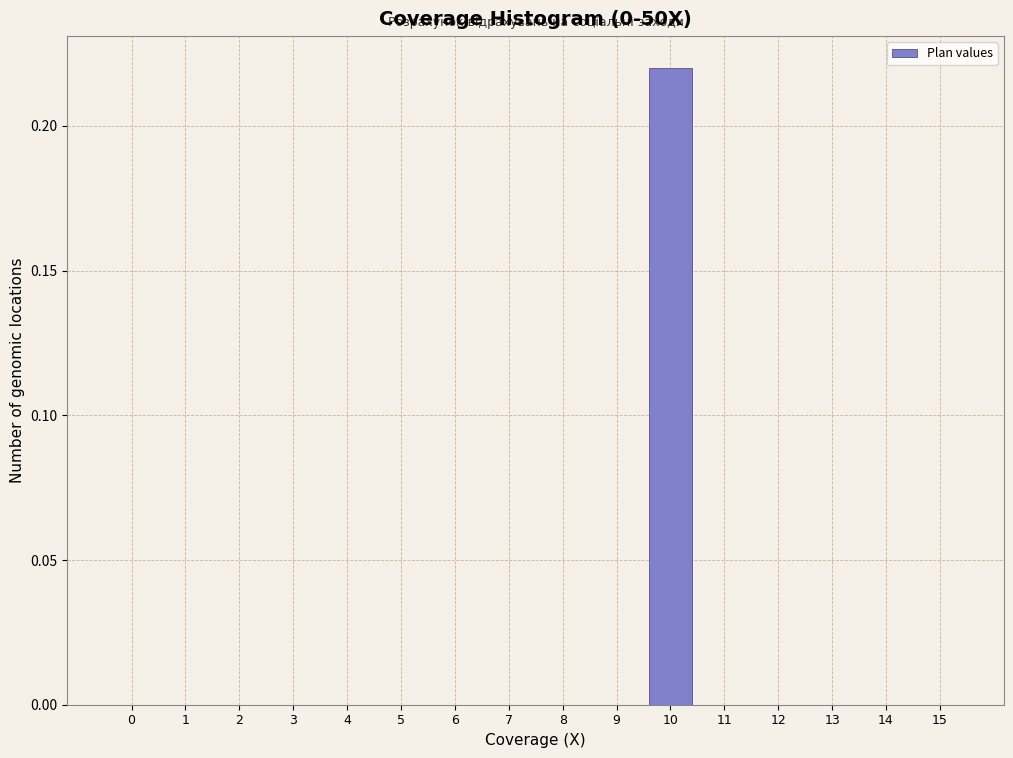

Is it true that the value at 6 is 0.0?

True